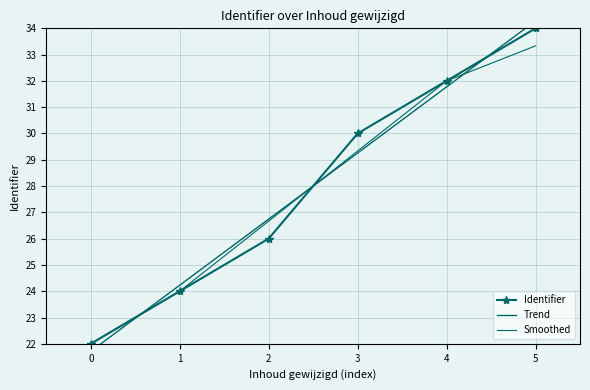

What is the average value of the Identifier series?

28.0